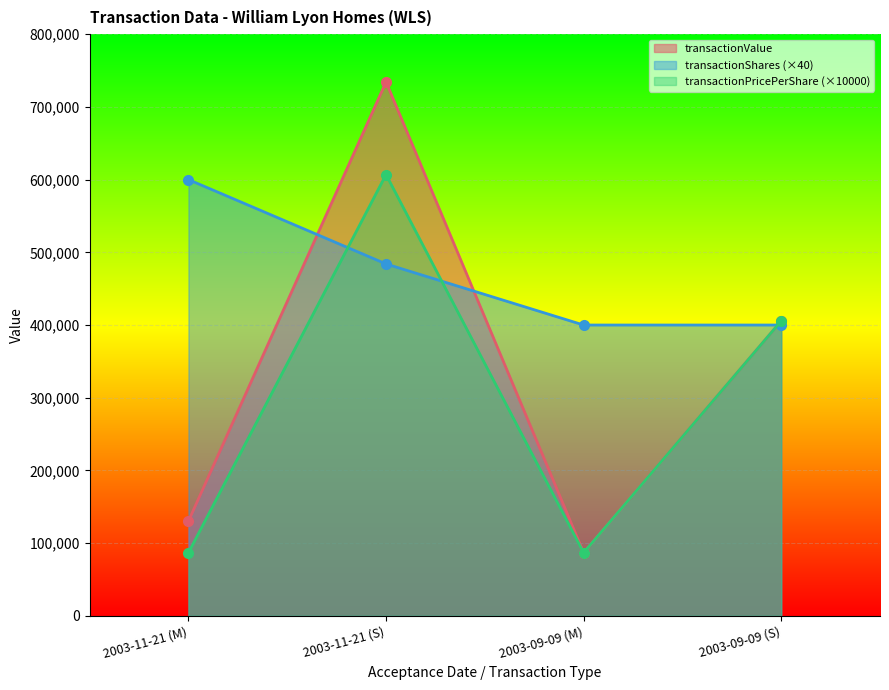

True or false: transactionValue and transactionPricePerShare intersect in this chart.

False